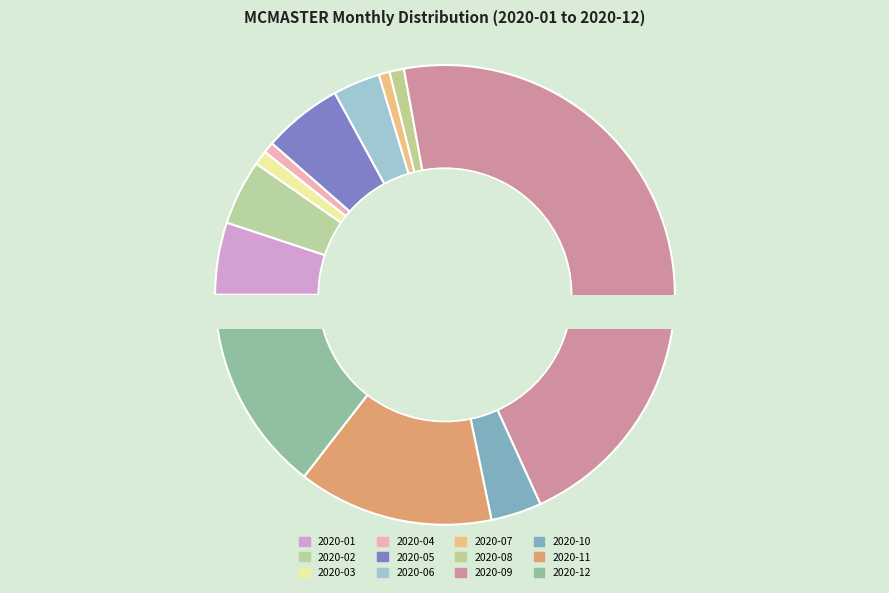

What percentage do 2020-04 and 2020-06 together represent?

4.1%